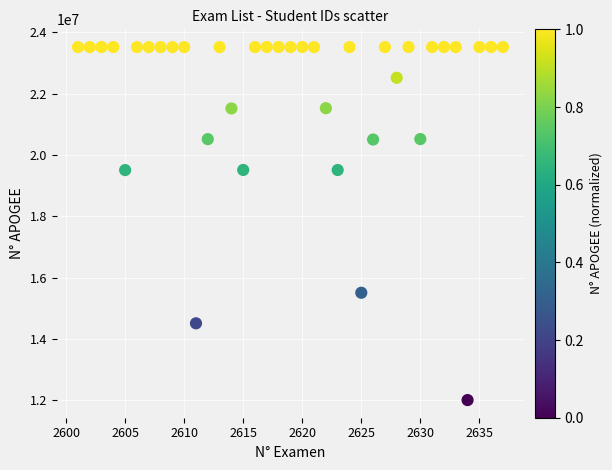

What is the range of X values (max minus min)?

36